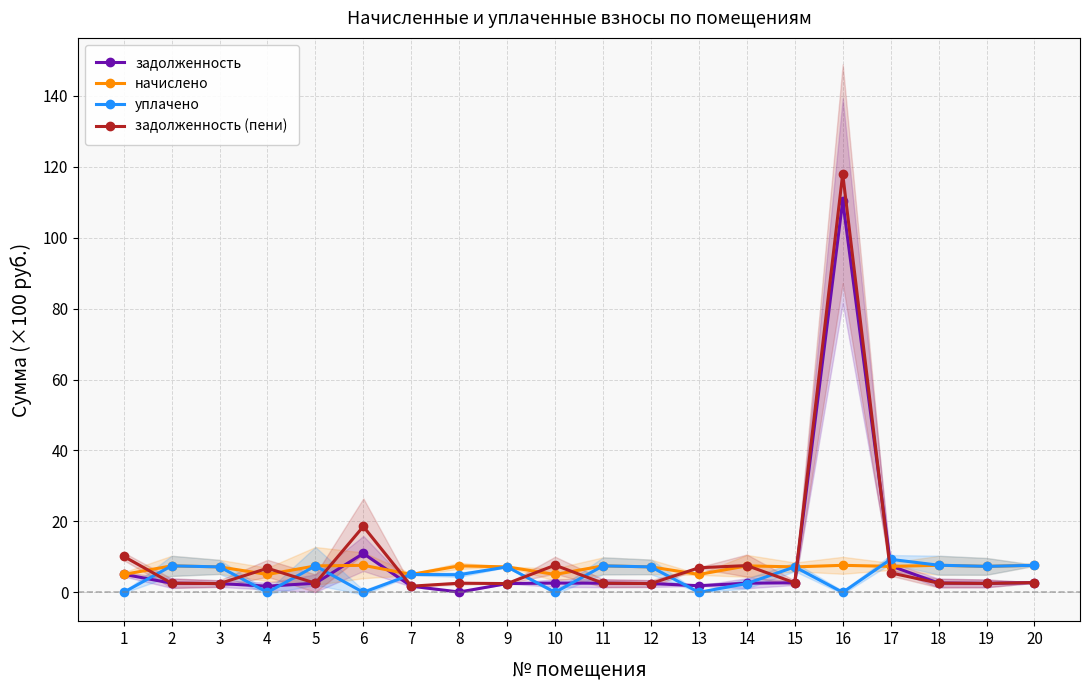

Which series has the largest range (max minus min)?

задолженность (пени)